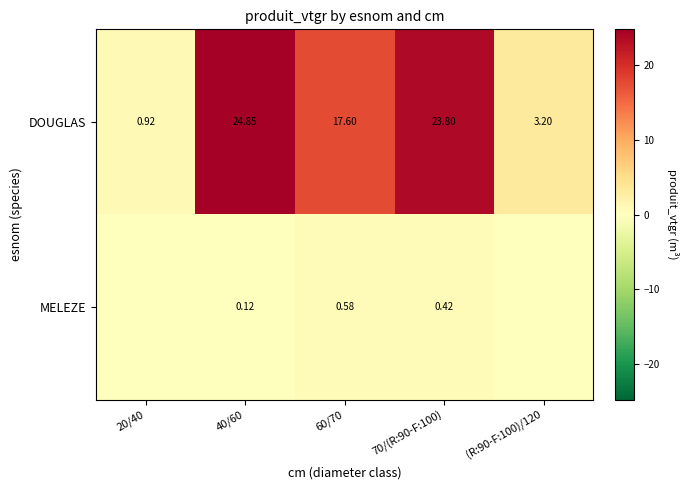

What is the average value of the DOUGLAS series?

14.1